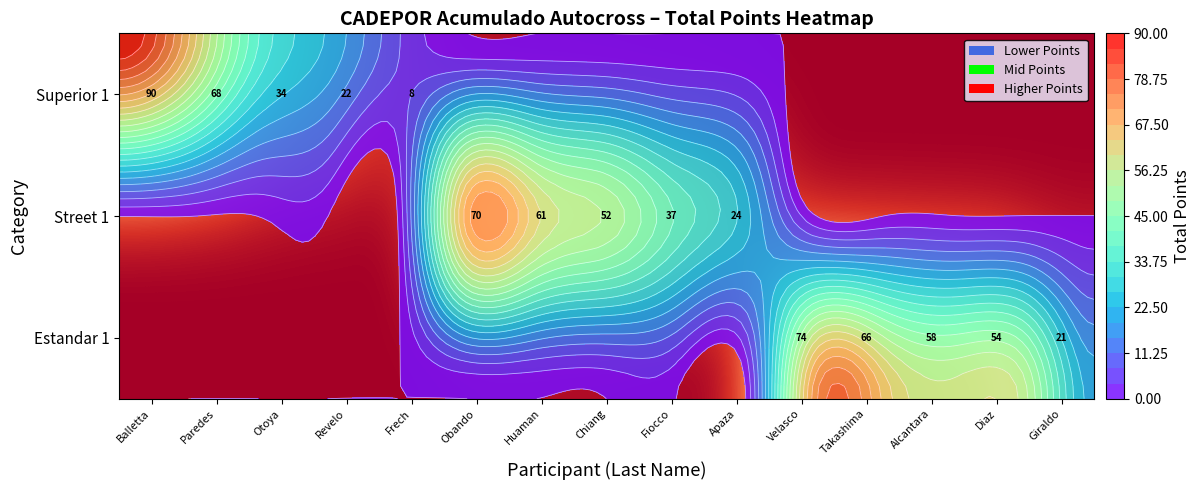

True or false: Superior 1 has a value of 49 at Otoya.

False